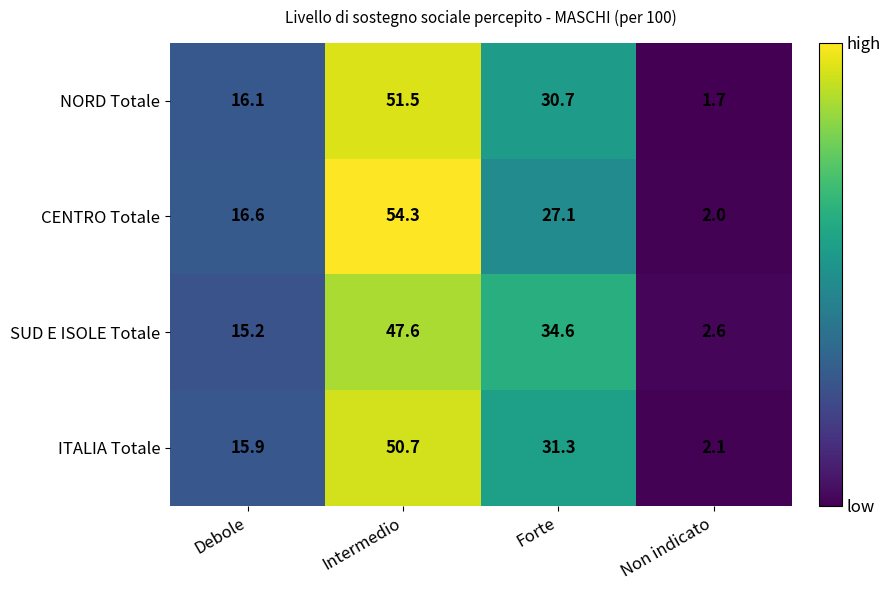

What is the sum of all CENTRO Totale values?

100.0